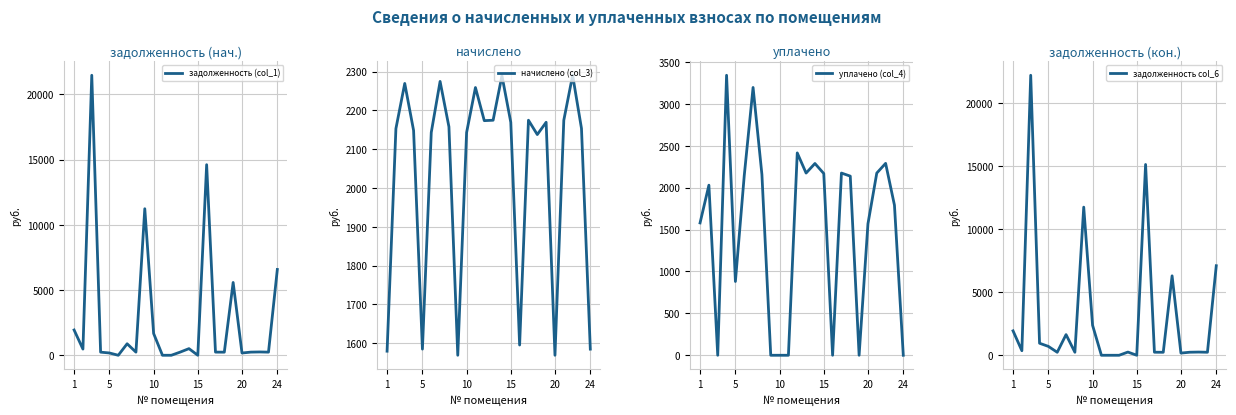

Which series has the largest total across all categories?

задолженность col_6